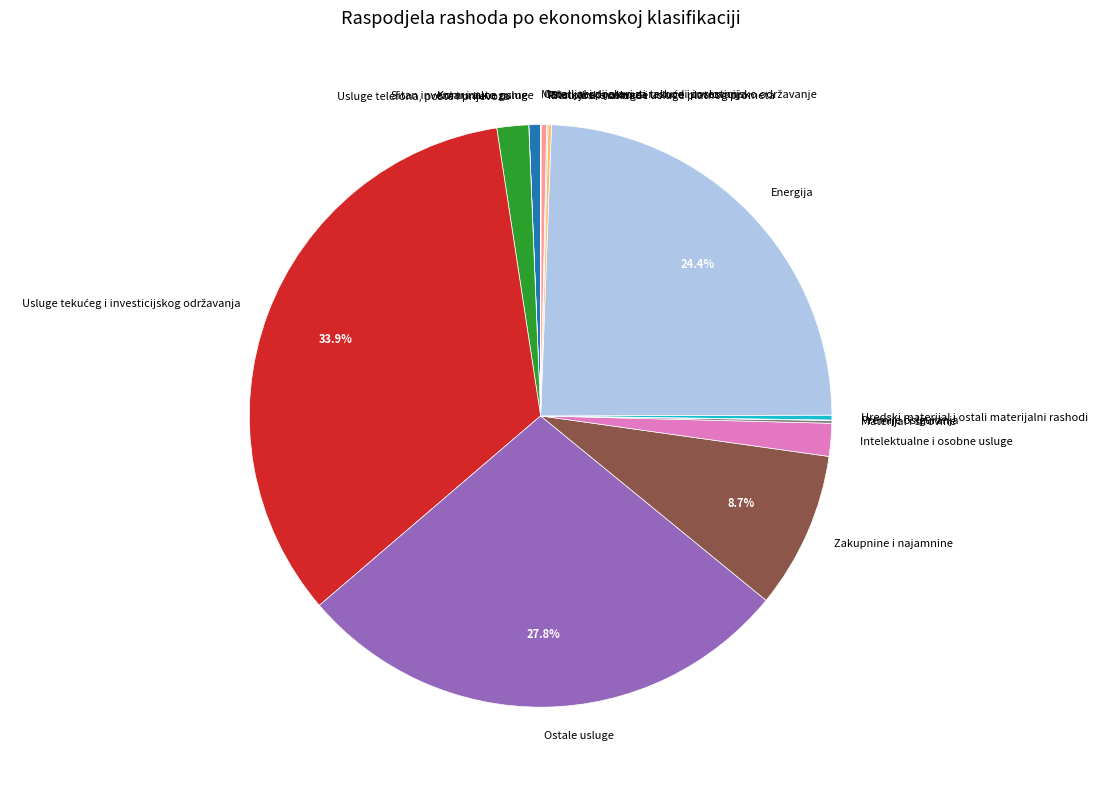

The Komunalne usluge slice represents 1% of the pie. True or false?

True